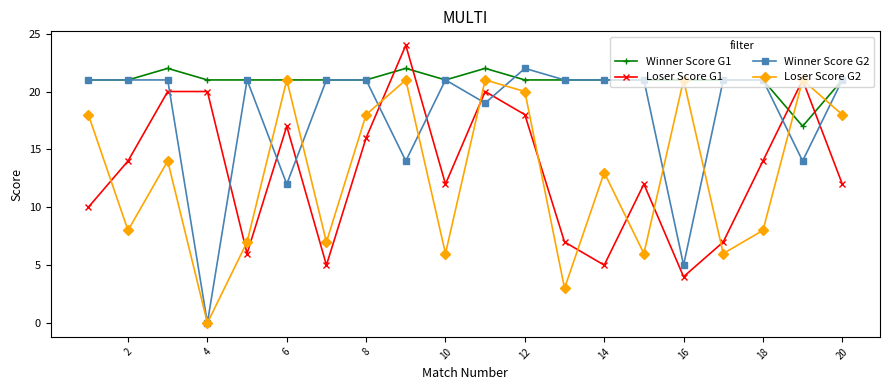

What is the maximum value for Winner Score G2?

22